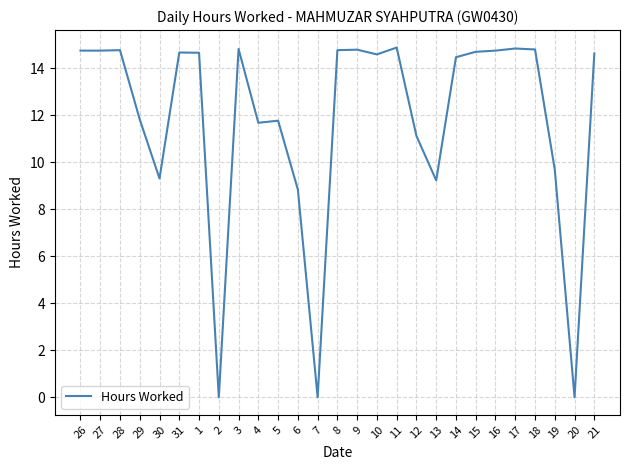

The value at 18 is 20.9. True or false?

False